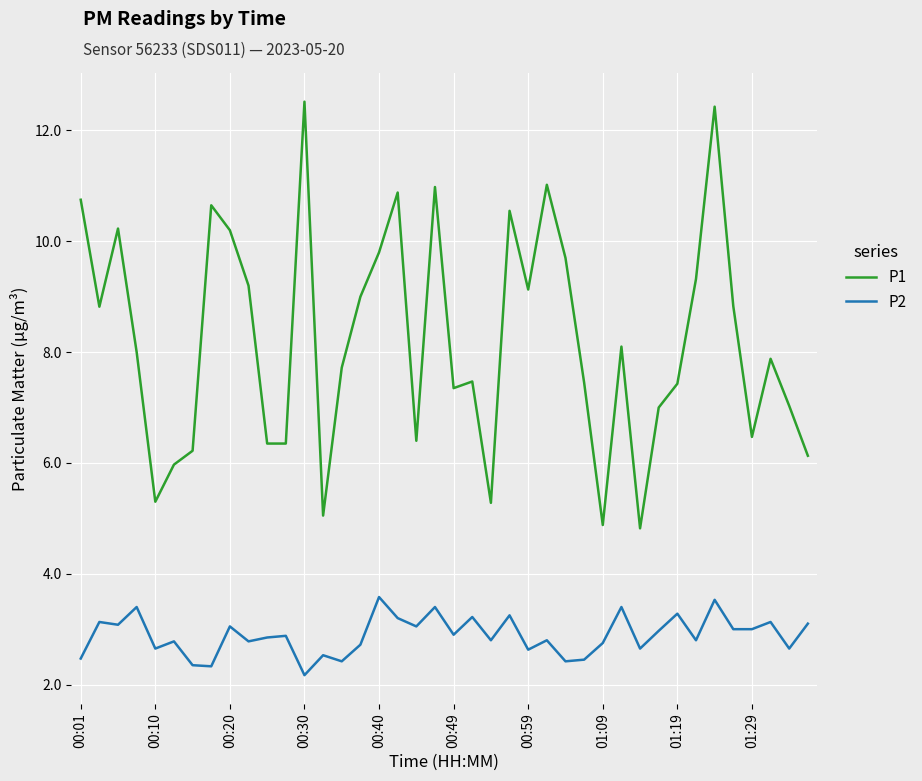

How many lines are shown in the chart?

2